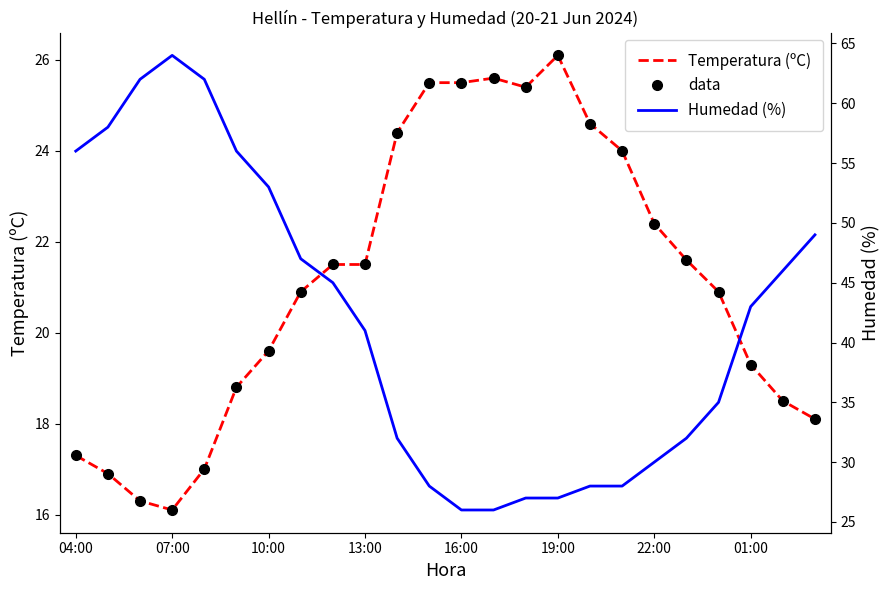

In Temperatura (ºC), how many points are higher than both neighbors (excluding endpoints)?

2